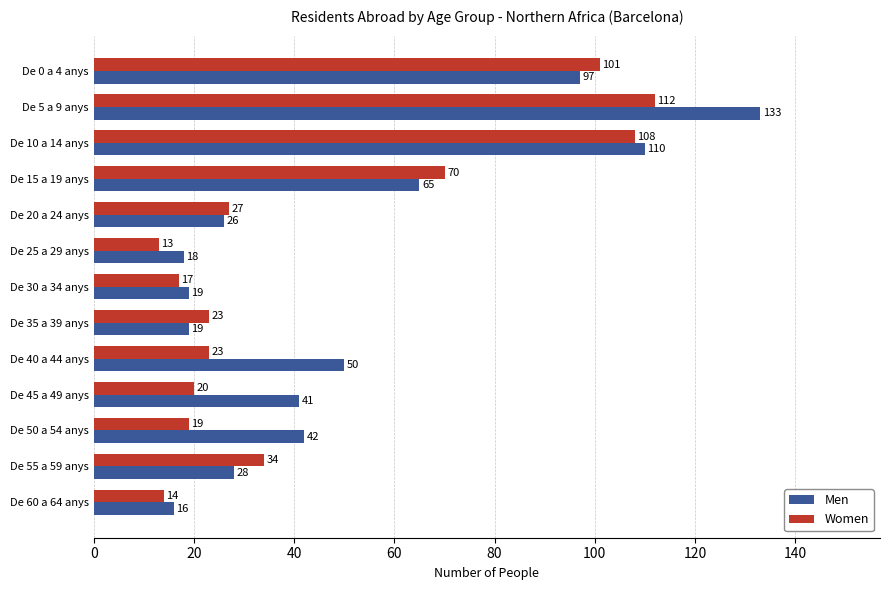

Which category has the lowest value in the Women series?

De 25 a 29 anys